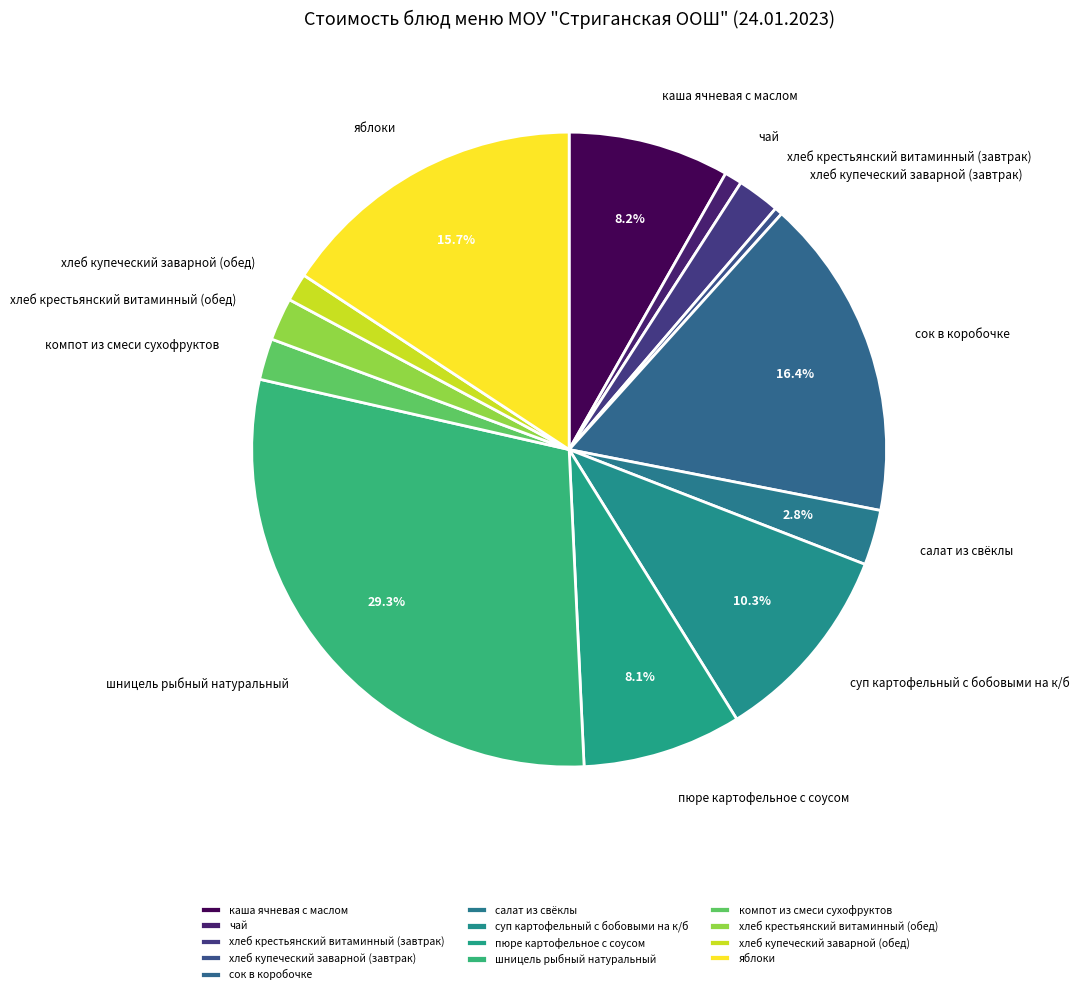

The суп картофельный с бобовыми на к/б slice represents 10% of the pie. True or false?

True